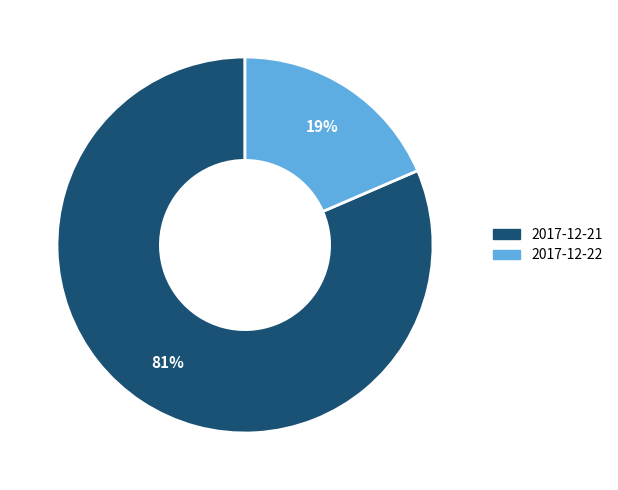

Rank the categories by value from lowest to highest.

2017-12-22, 2017-12-21